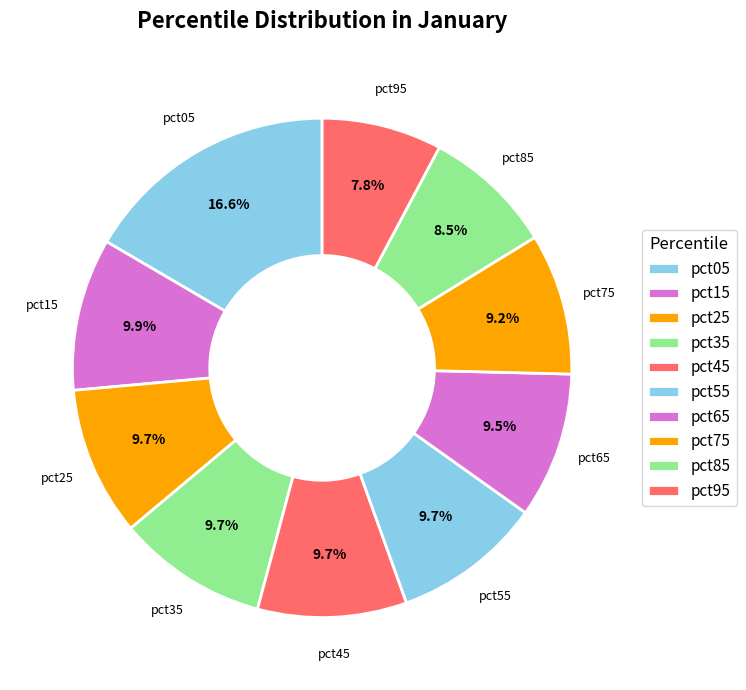

Is pct05 the majority of the pie?

No